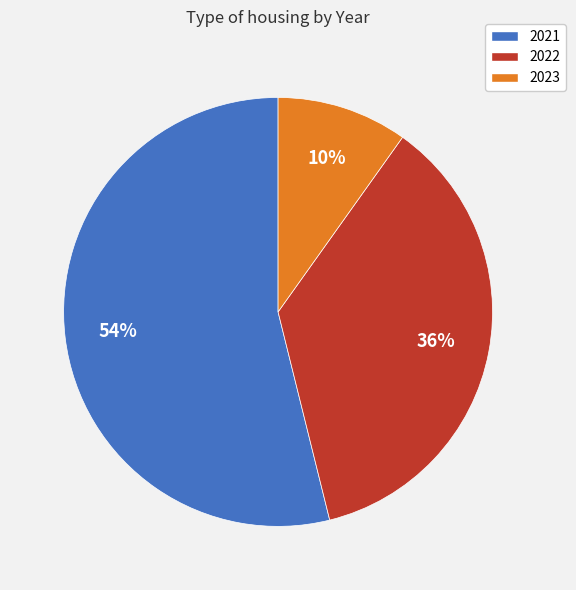

Combined, do 2022 and 2021 account for over 50%?

Yes